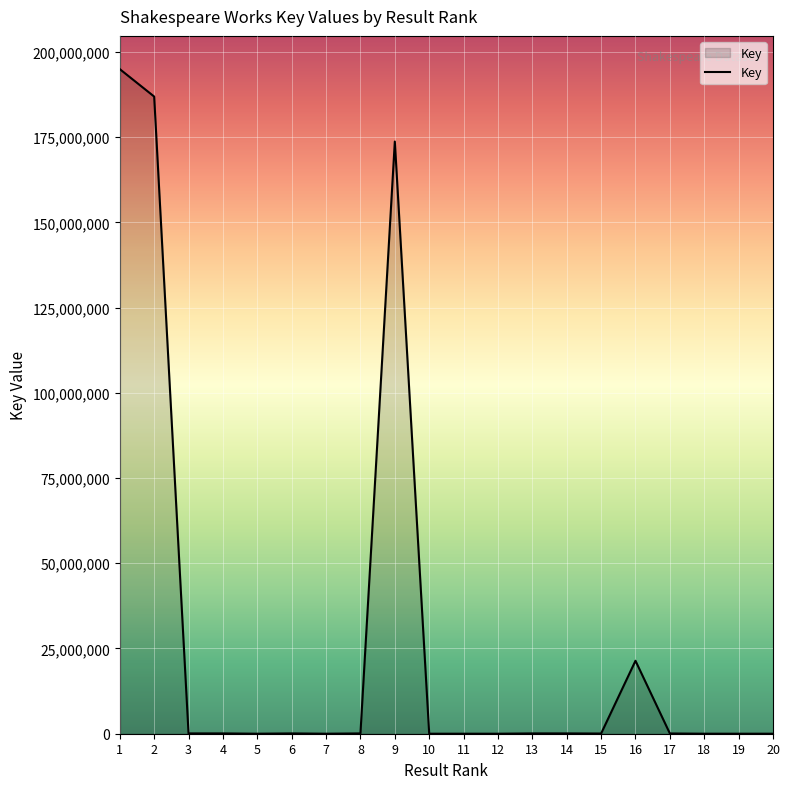

How many lines are shown in the chart?

1